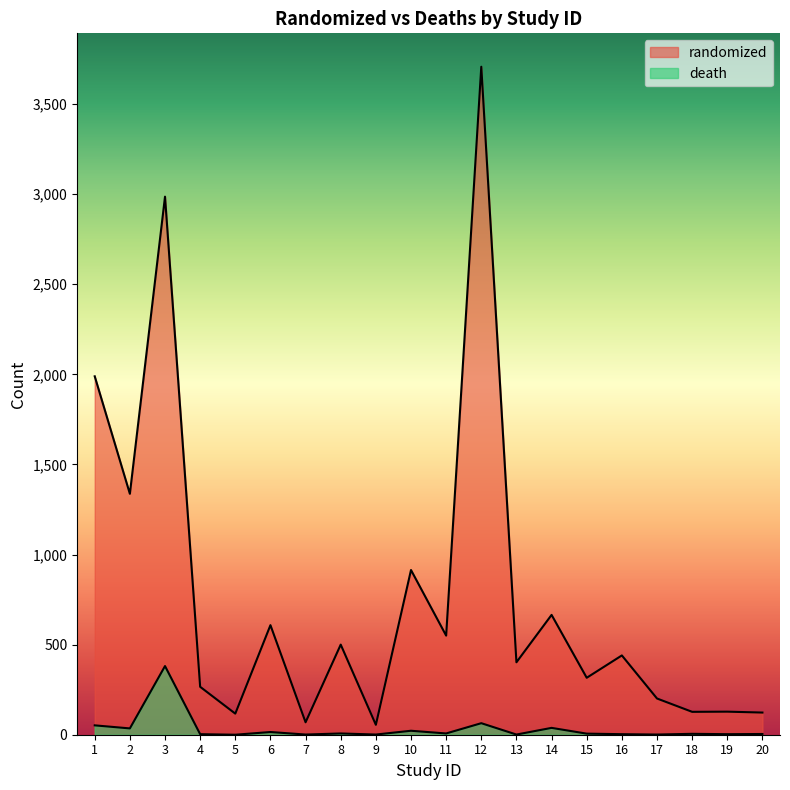

True or false: randomized and death intersect in this chart.

False